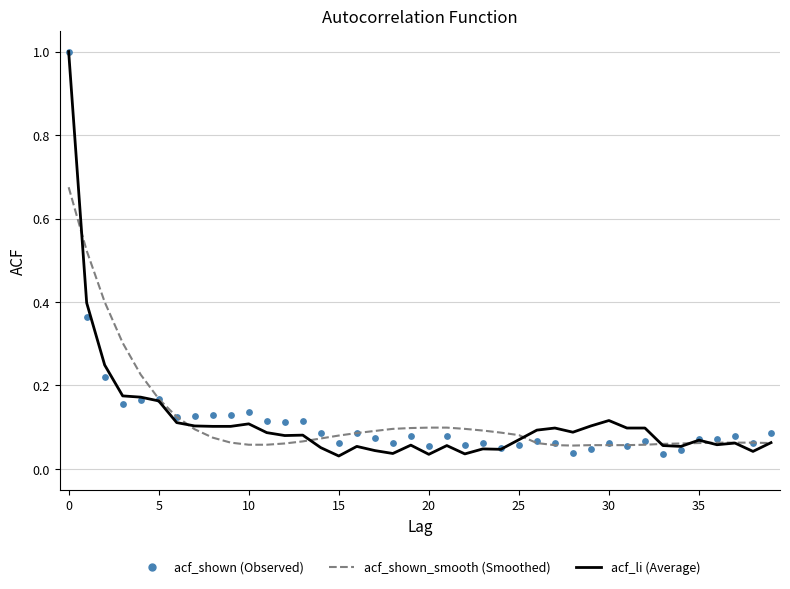

What are all the series names shown in the legend?

acf_shown_smooth, acf_li, acf_shown